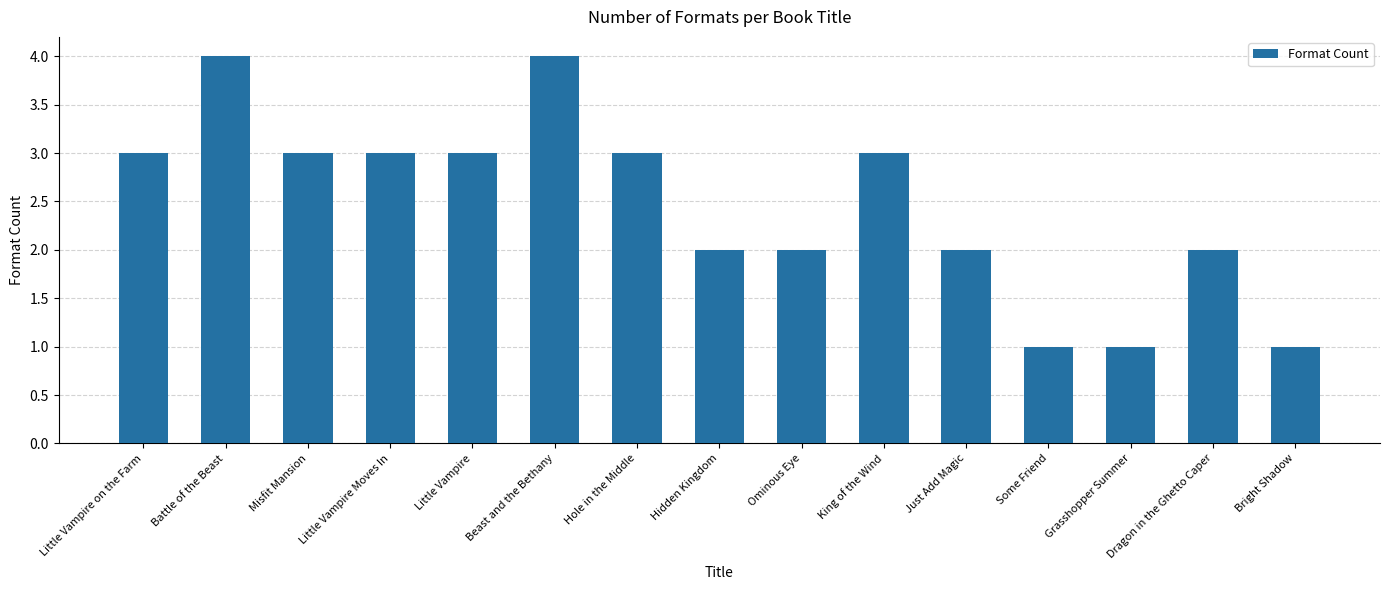

What is the maximum value shown in the chart?

4